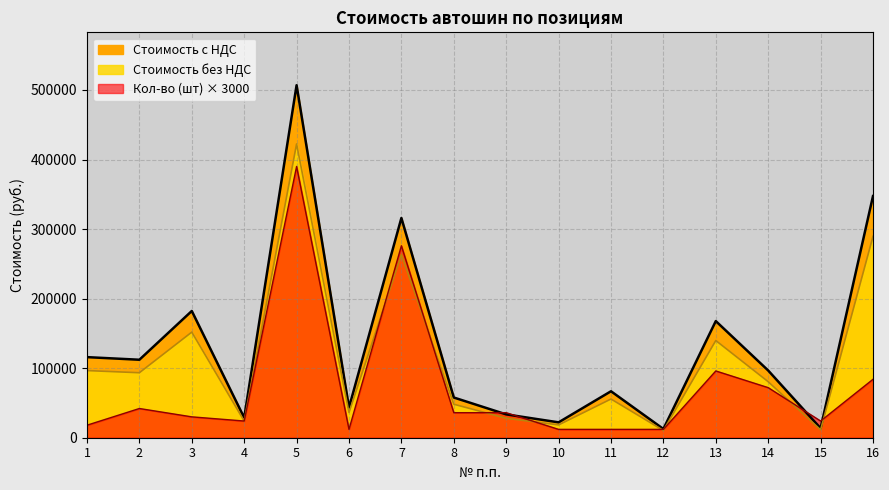

What is the difference between the second highest and minimum values in the Кол-во (шт) series?

264000.0